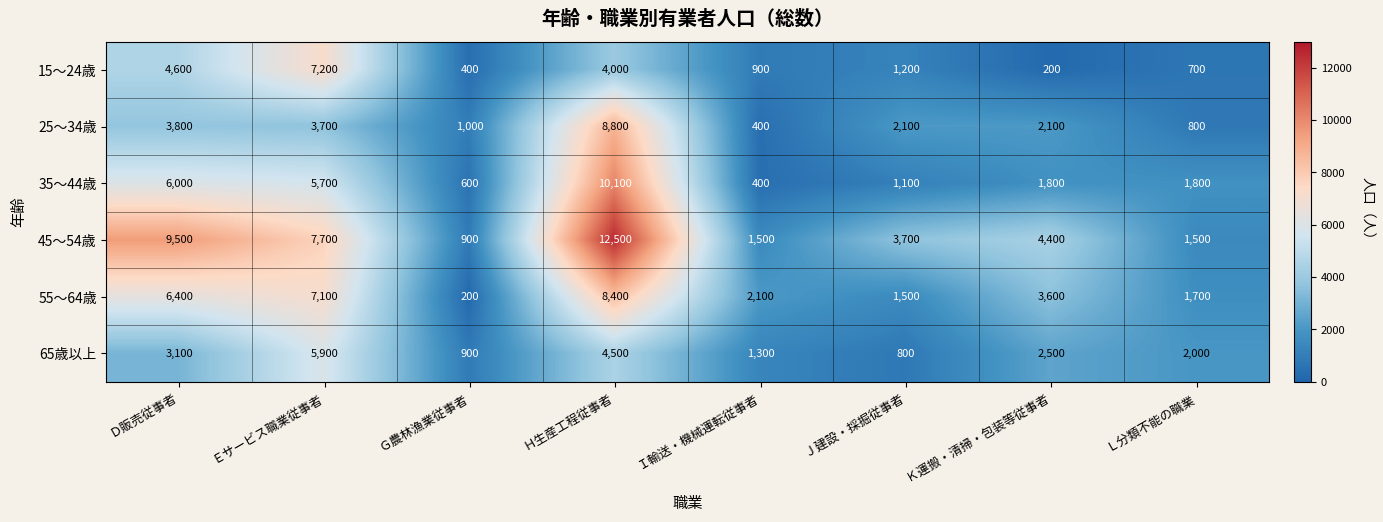

Count the number of categories in the chart.

8